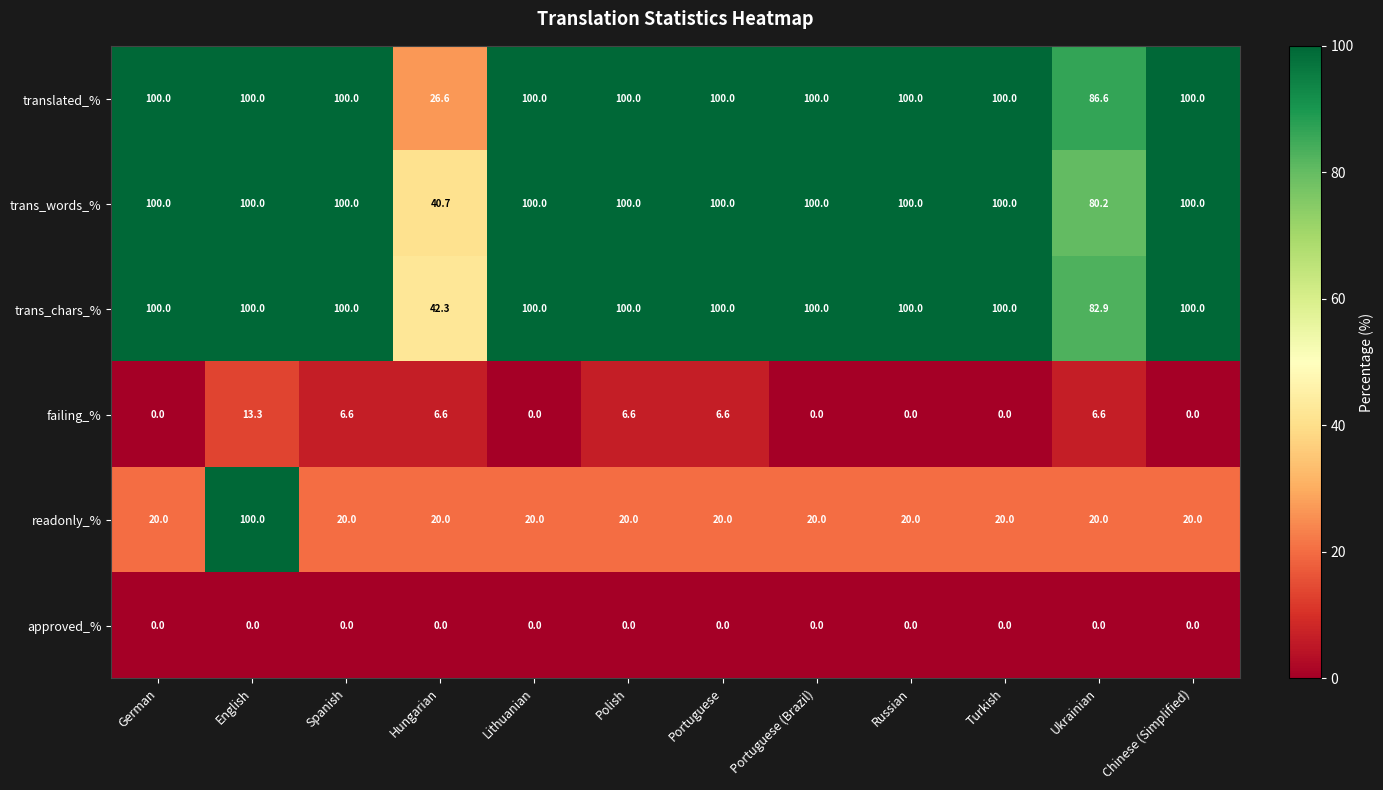

How many categories are shown in the chart?

12